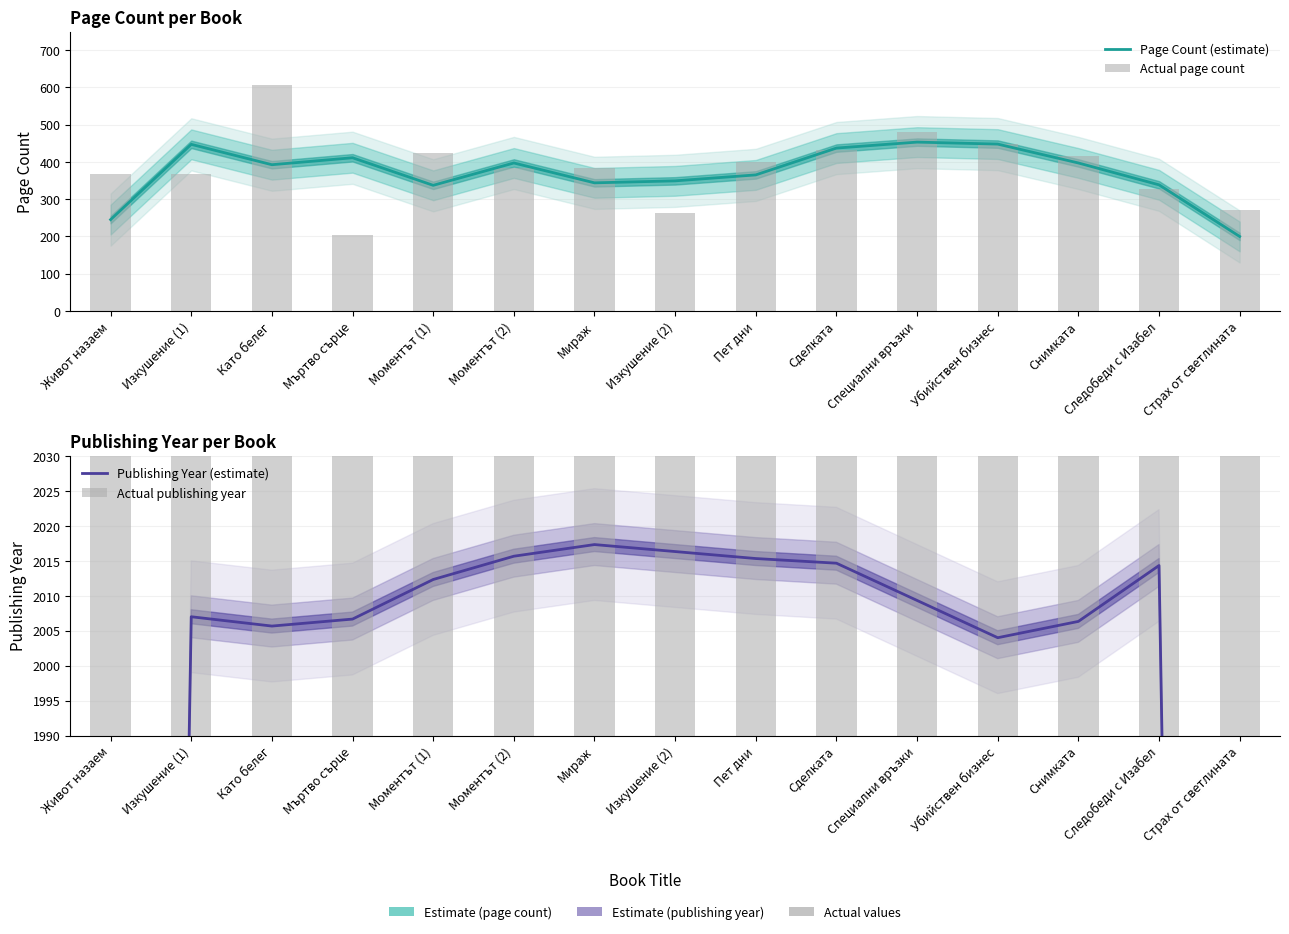

At how many categories does at least one series exceed 266?

15